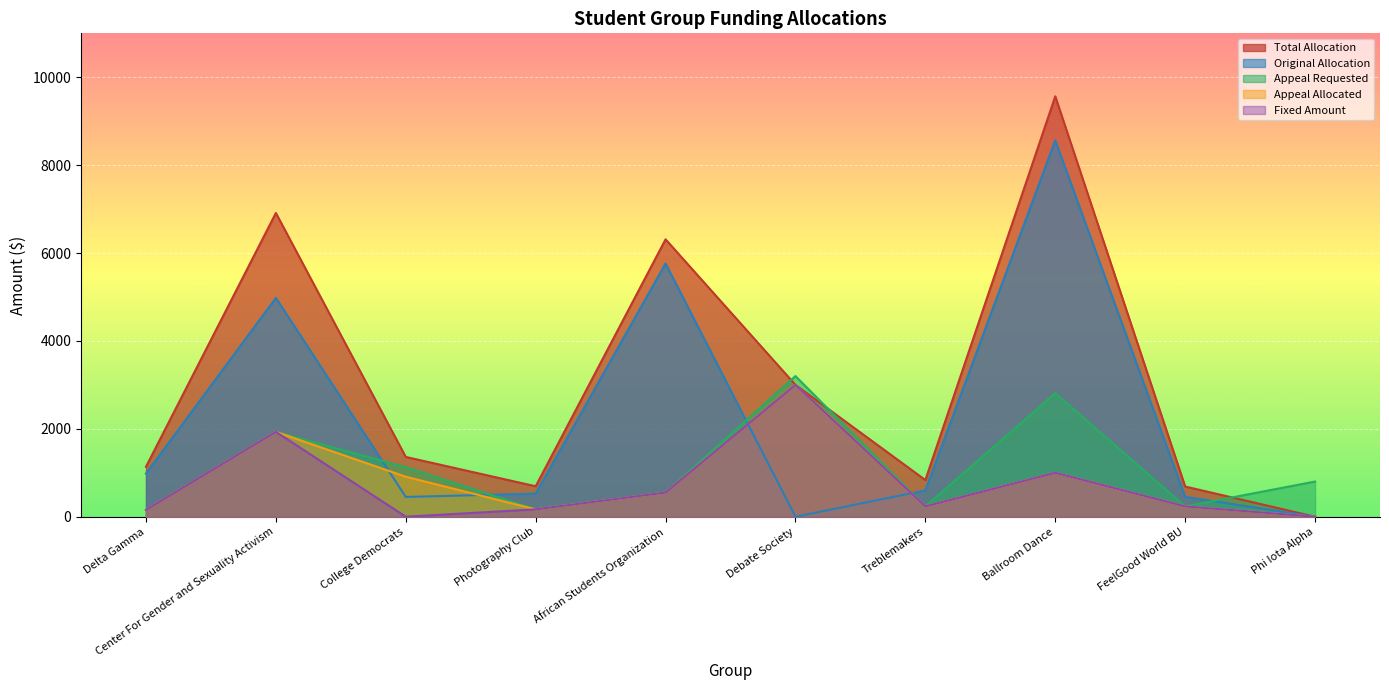

Rank the series at College Democrats from lowest to highest value.

Fixed Amount, Original Allocation, Appeal Allocated, Appeal Requested, Total Allocation